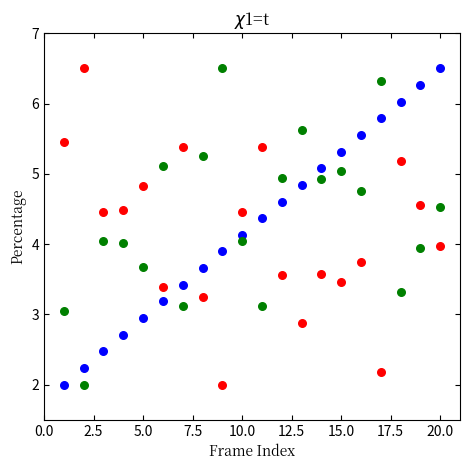

Across all data points, what is the range of X values (max minus min)?

19.0